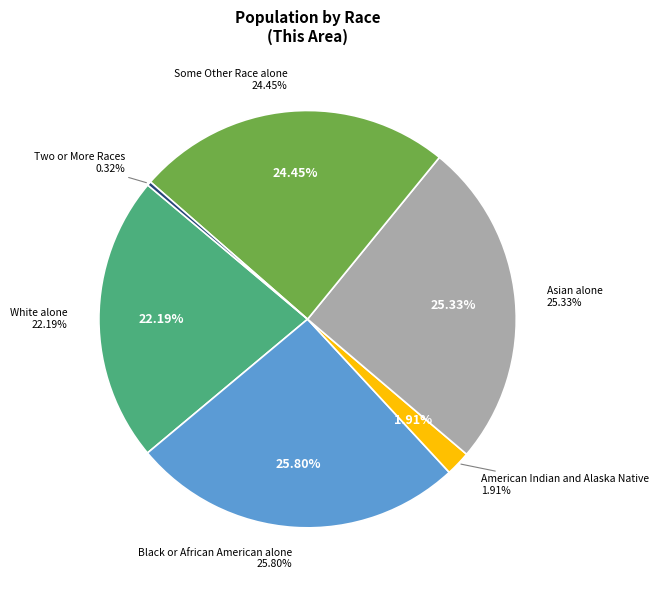

To the nearest percent, what percentage of the pie is Black or African American alone?

26%